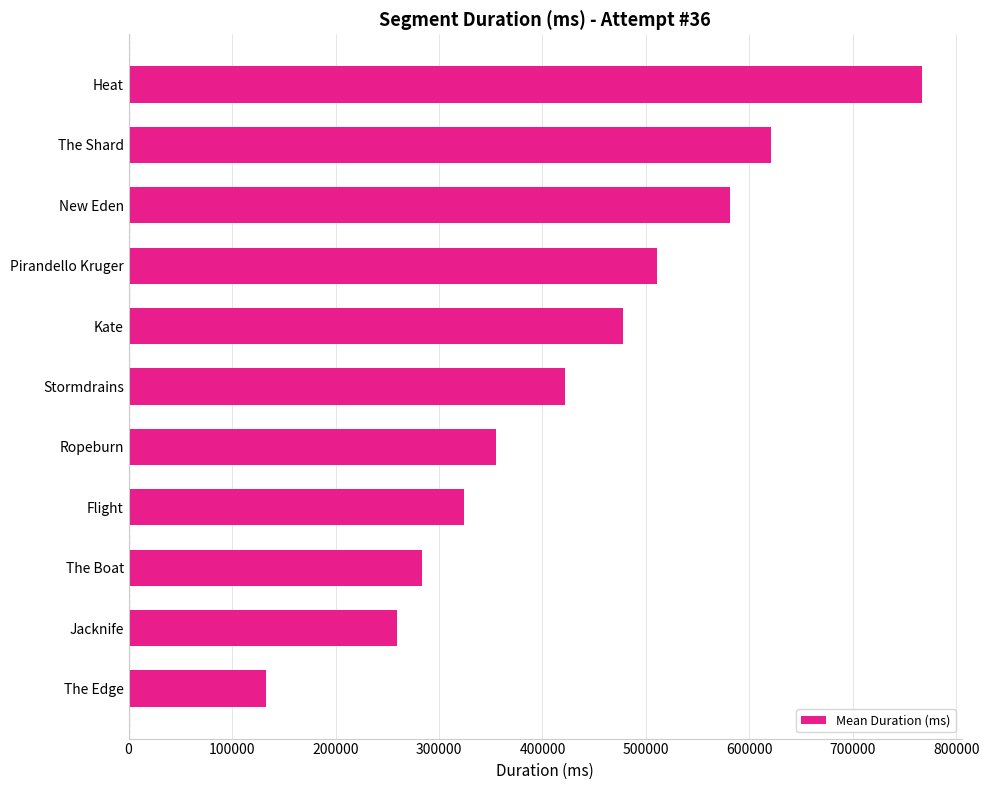

What is the sum of all values?

4733911